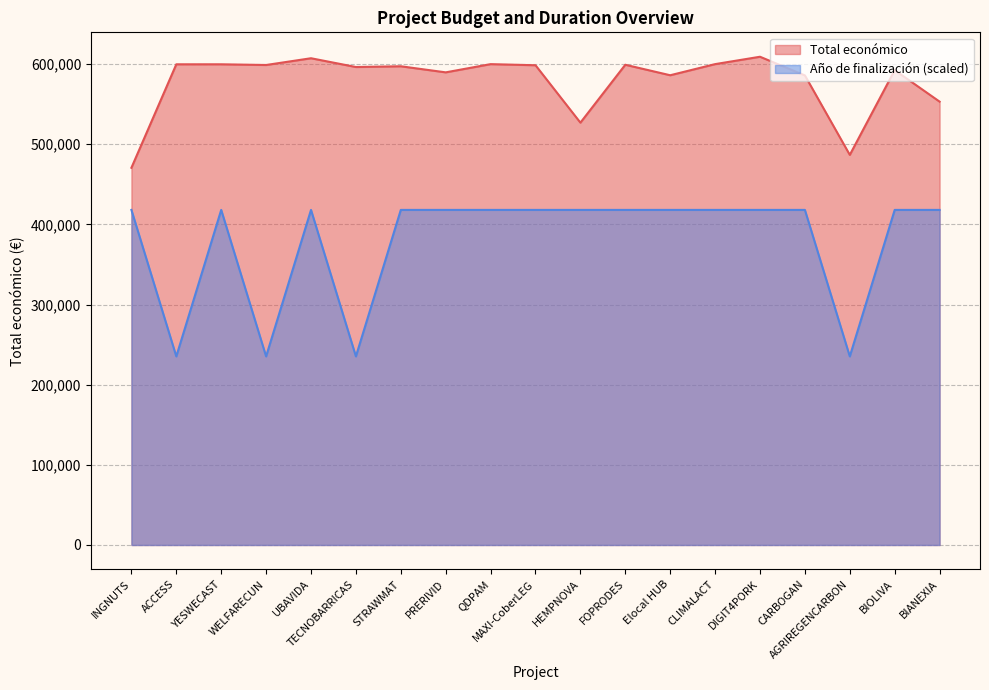

Reading left to right, extract all data points from this chart.

Total económico: 470675.0	599779.0	599792.0	598909.0	607342.0	596384.0	597320.0	589731.0	599986.0	598609.0	526962.0	599211.0	586120.0	600000.0	609206.0	585914.0	486756.0	592475.0	553196.0
Año de finalización: 418099.3	235337.5	418099.3	235337.5	418099.3	235337.5	418099.3	418099.3	418099.3	418099.3	418099.3	418099.3	418099.3	418099.3	418099.3	418099.3	235337.5	418099.3	418099.3